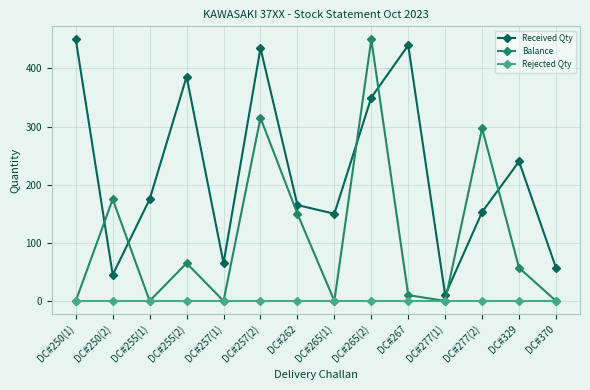

What is the label of the 3rd point from the right?

DC#277(2)